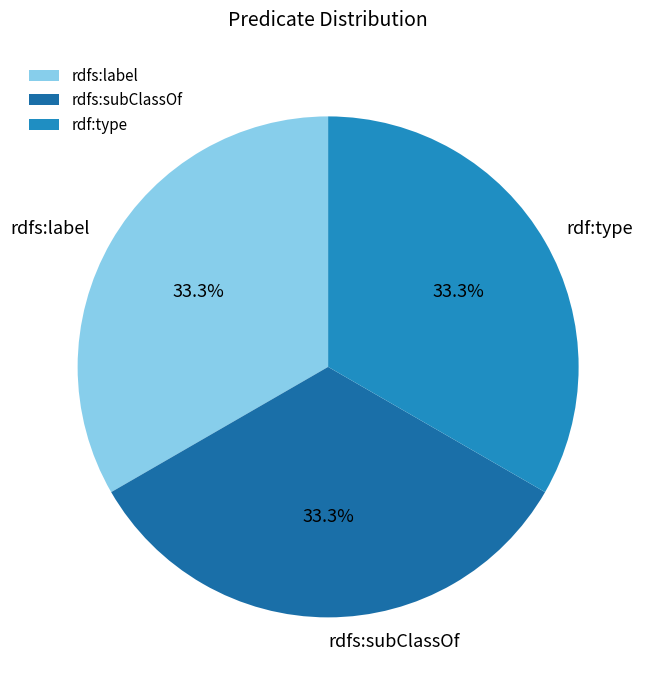

To the nearest percent, what is the average slice percentage?

33%